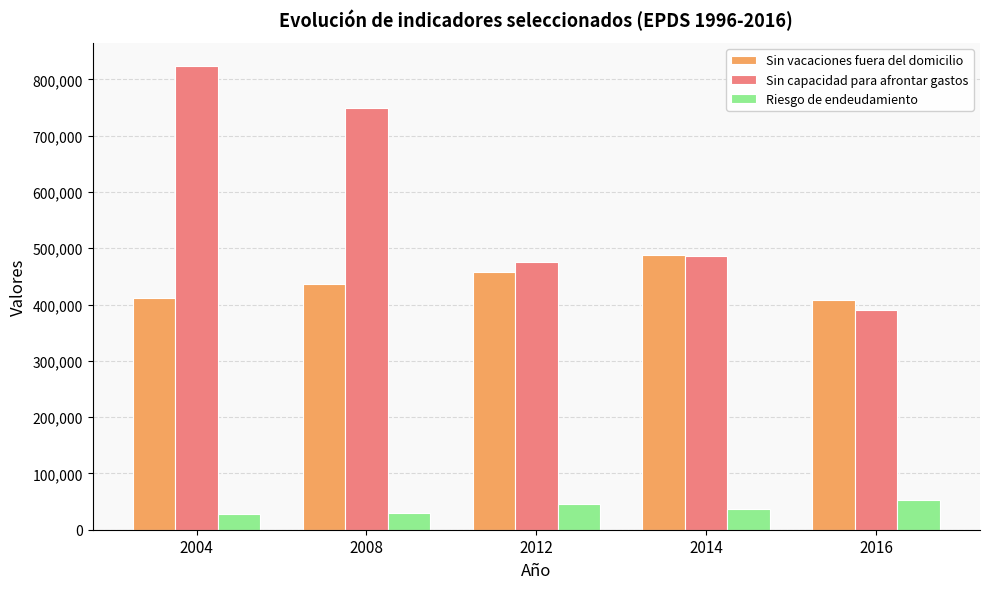

At which label is Sin capacidad para afrontar gastos closest to 606924?

2014